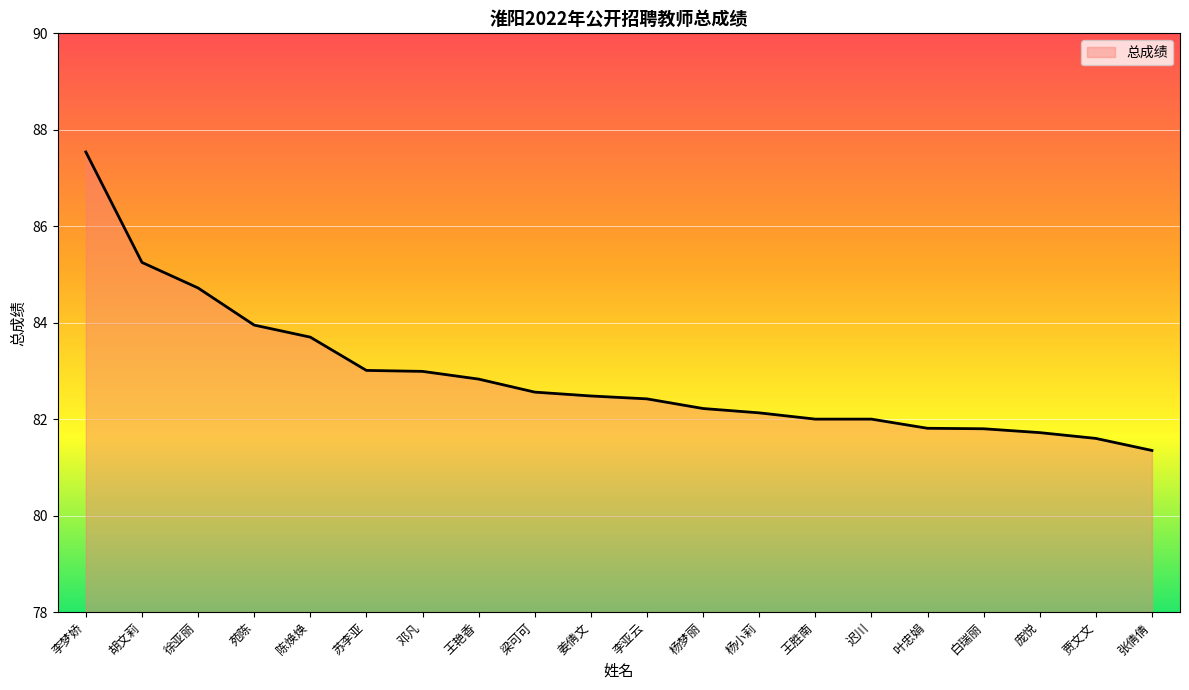

What is the difference between the maximum and minimum values?

6.2